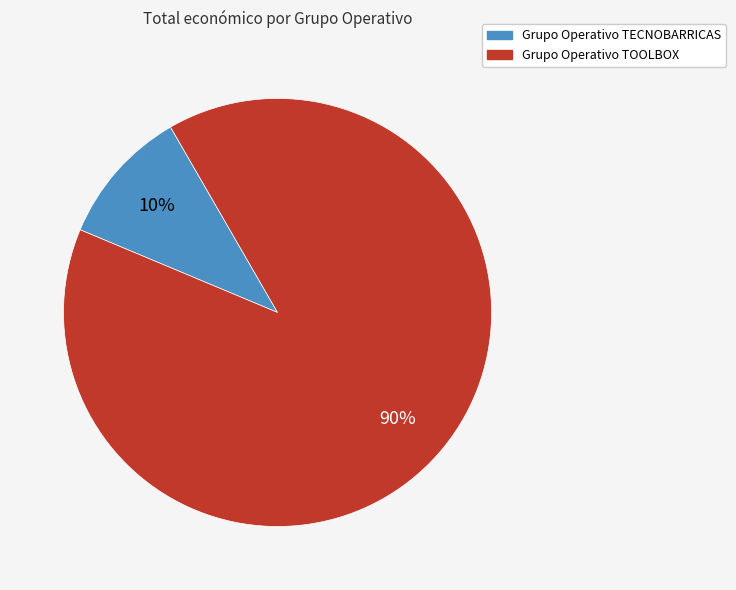

How many slices are in this pie chart?

2